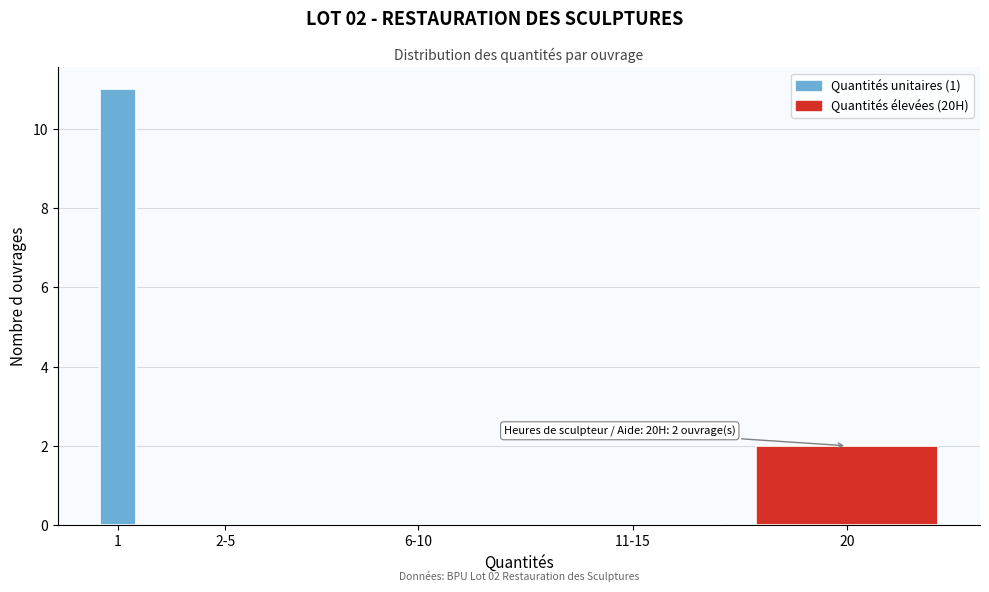

What is the sum of the values at 1 and 6-10?

11